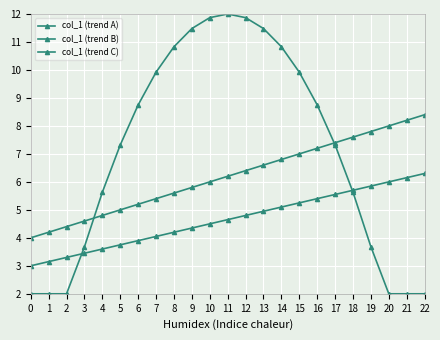

How many lines are shown in the chart?

3